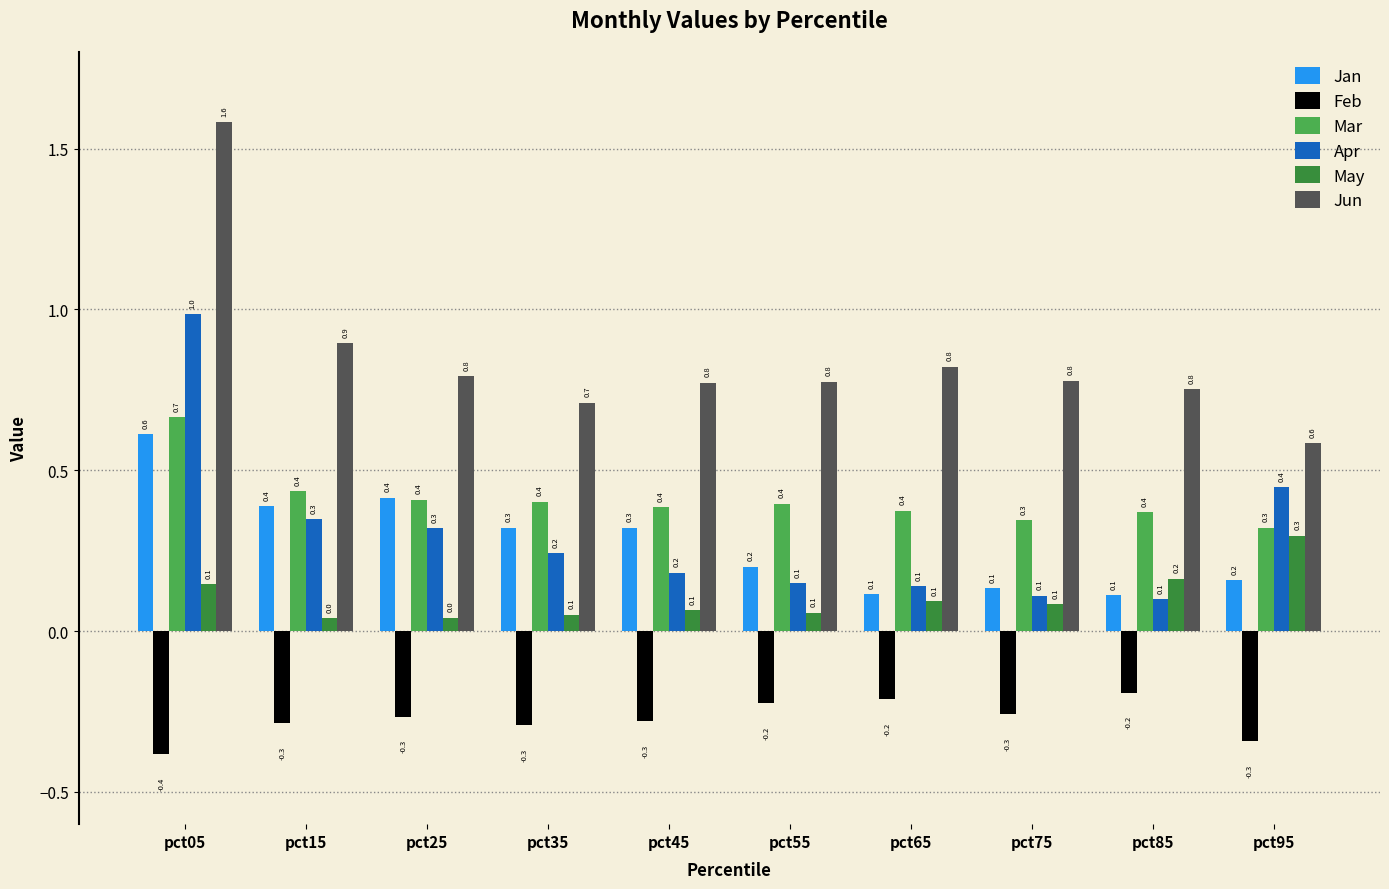

At how many categories does at least one series exceed 1?

1